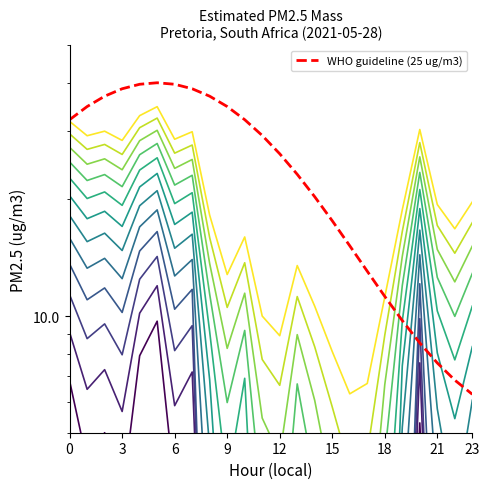

Count the number of values greater than 18.

13